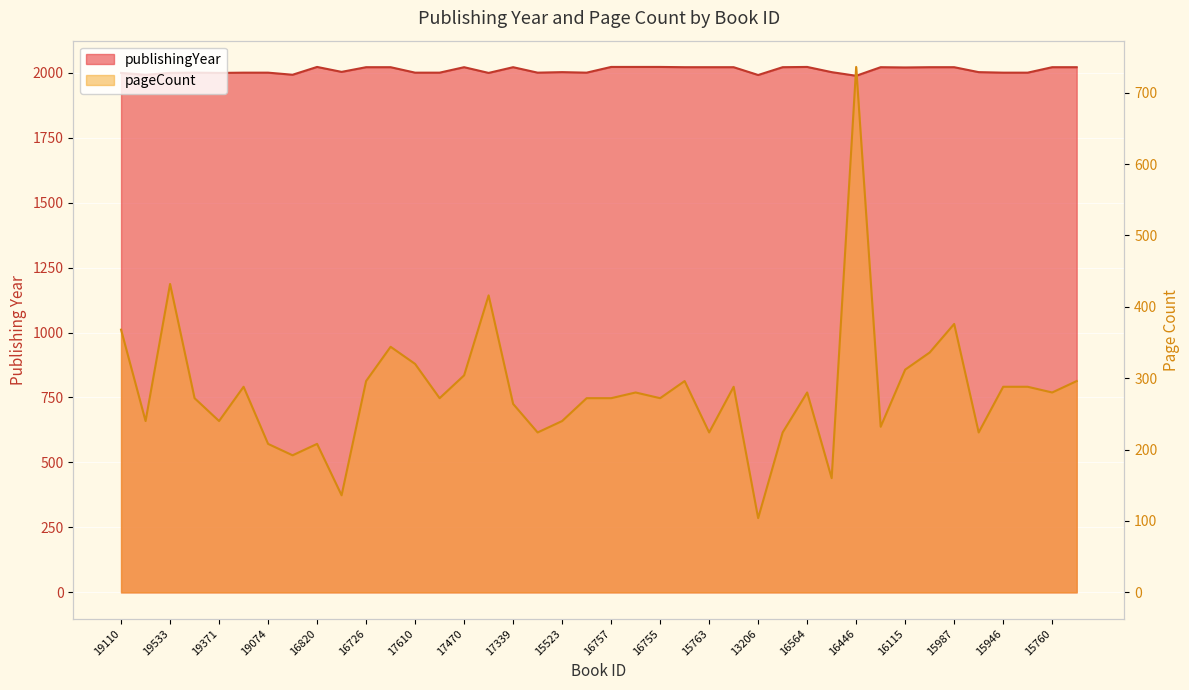

How many data points in publishingYear are above 2003?

19